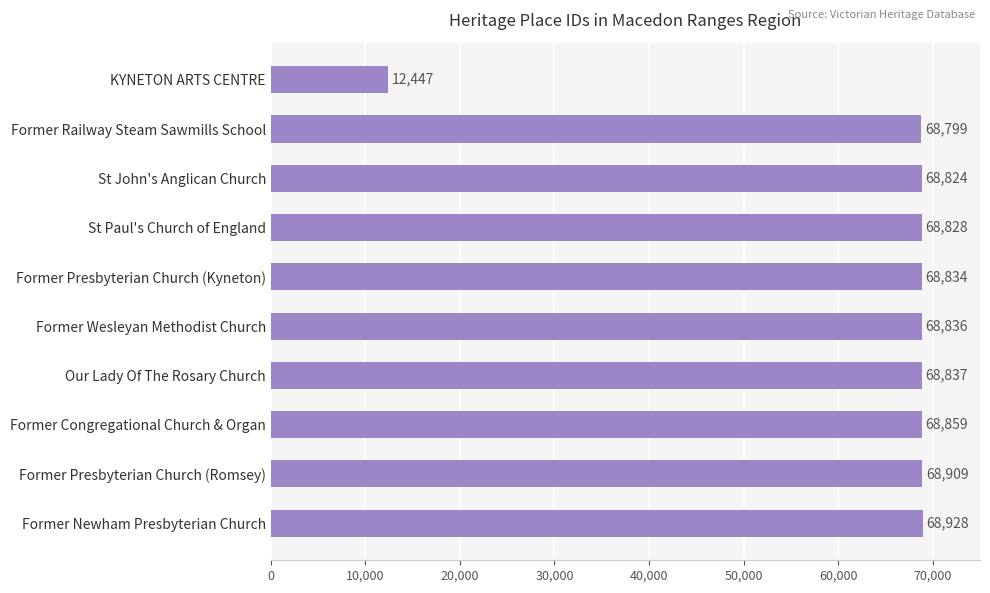

Which has a higher value, Former Railway Steam Sawmills School or St John's Anglican Church?

St John's Anglican Church